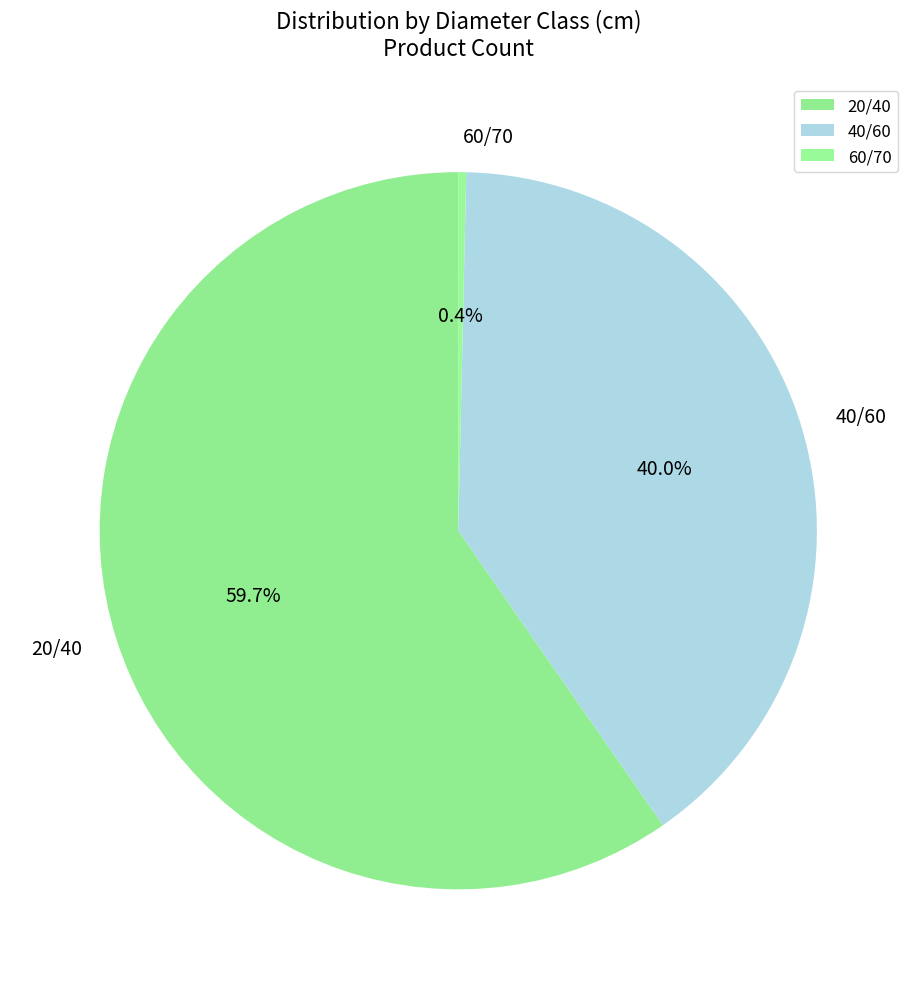

What is the smallest slice in the pie chart?

60/70